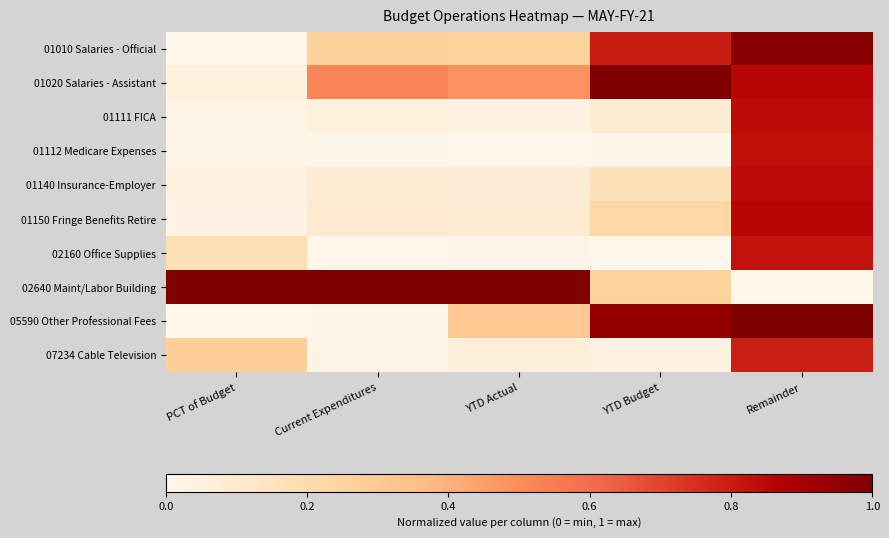

Which category has the highest value across all series?

YTD Budget